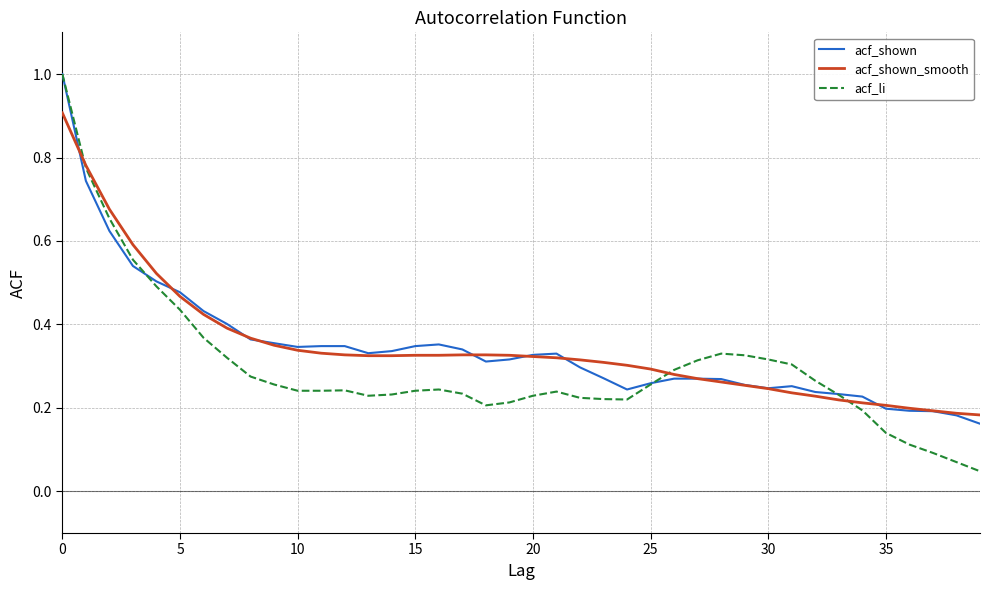

What is the maximum value for acf_shown?

1.0